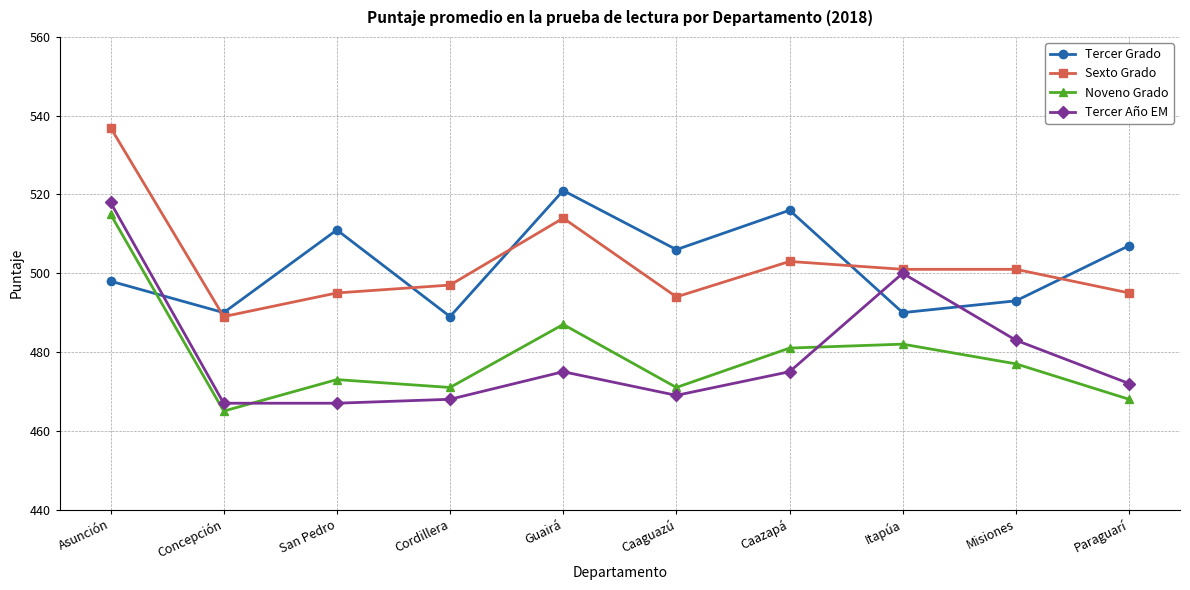

What is the difference between the Noveno Grado values at Itapúa and Asunción?

33